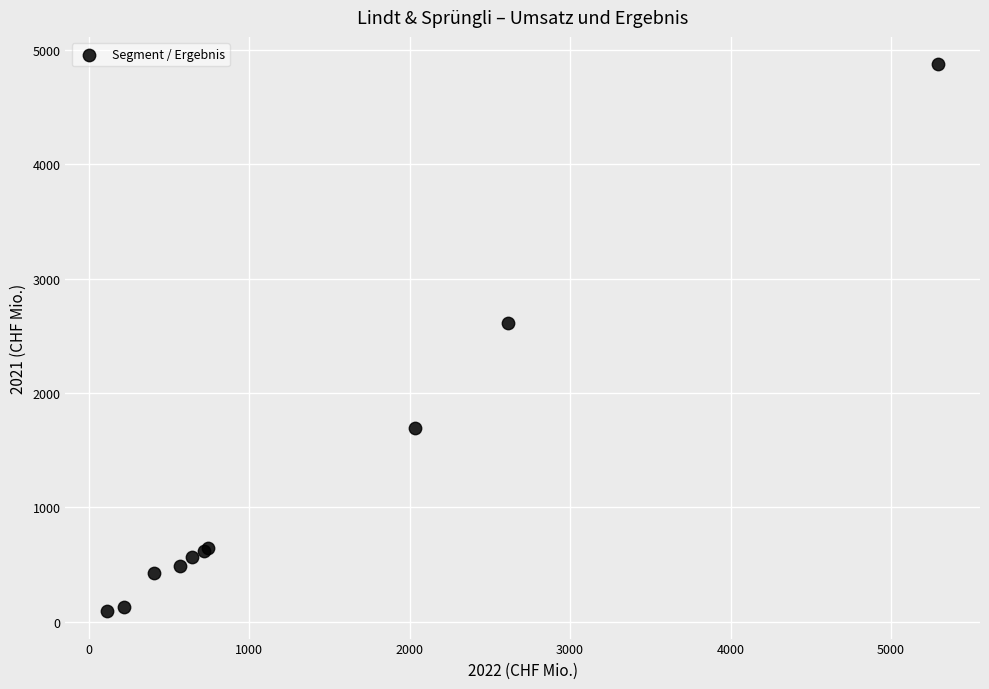

What Y value in the scatter plot is closest to 2483?

2612.5